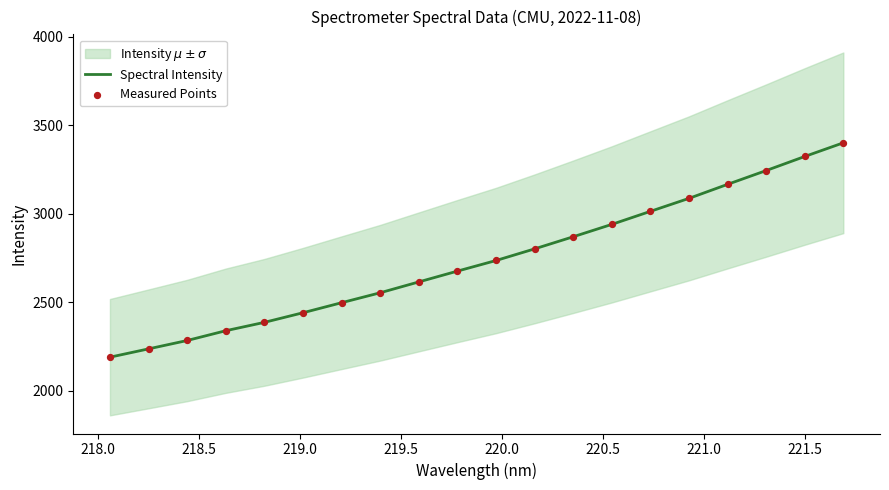

What is the lowest value of the Spectral Intensity series?

2189.8